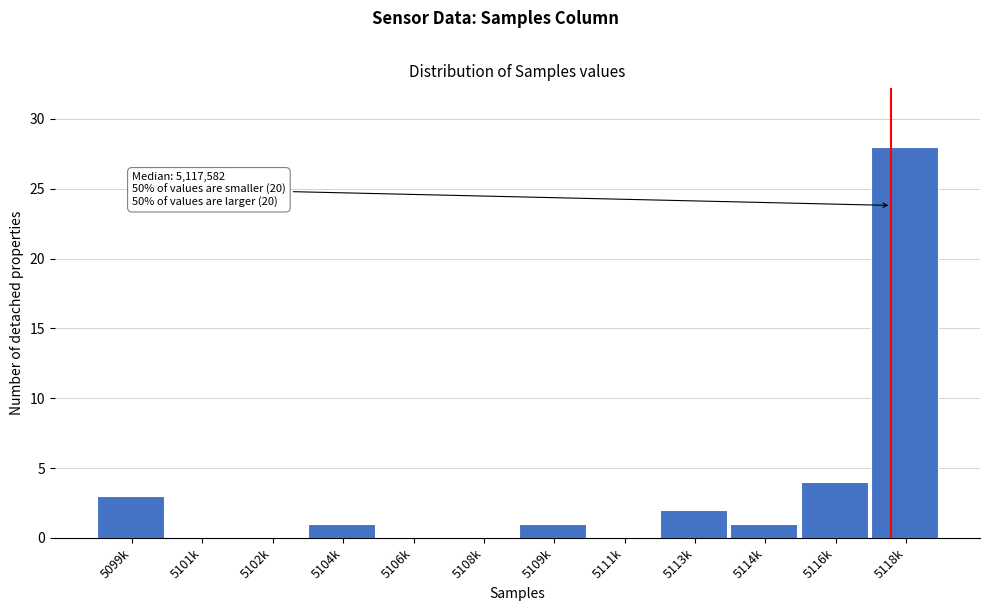

Reading left to right, what are all the values shown in this chart?

5099k=3	5101k=0	5102k=0	5104k=1	5106k=0	5108k=0	5109k=1	5111k=0	5113k=2	5114k=1	5116k=4	5118k=28